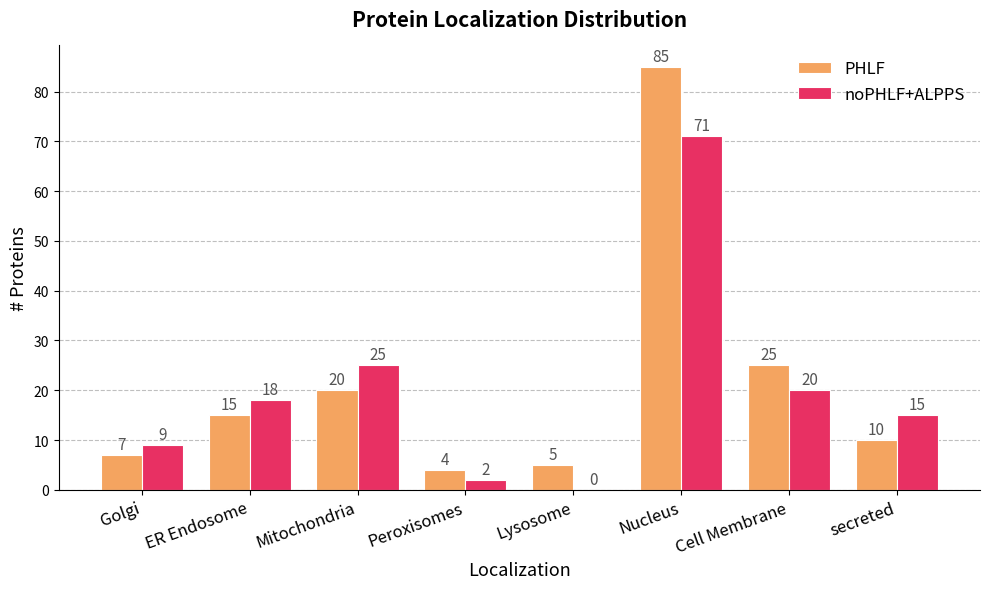

True or false: PHLF has a value of 21 at ER Endosome.

False